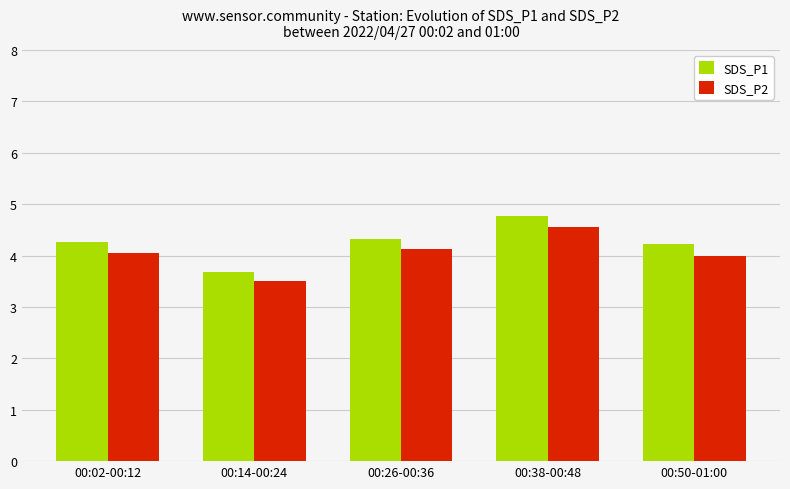

What is the label of the 4th bar from the left?

00:38-00:48